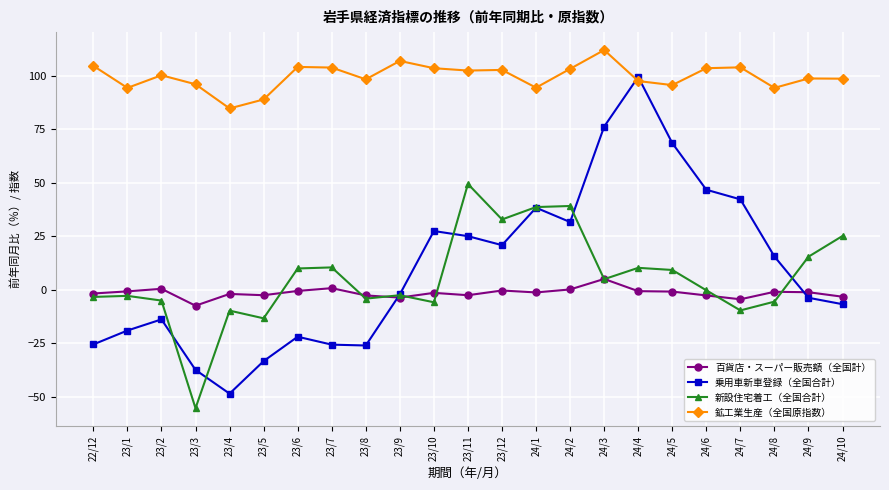

True or false: 鉱工業生産（全国原指数） and 百貨店・スーパー販売額（全国計） intersect in this chart.

False